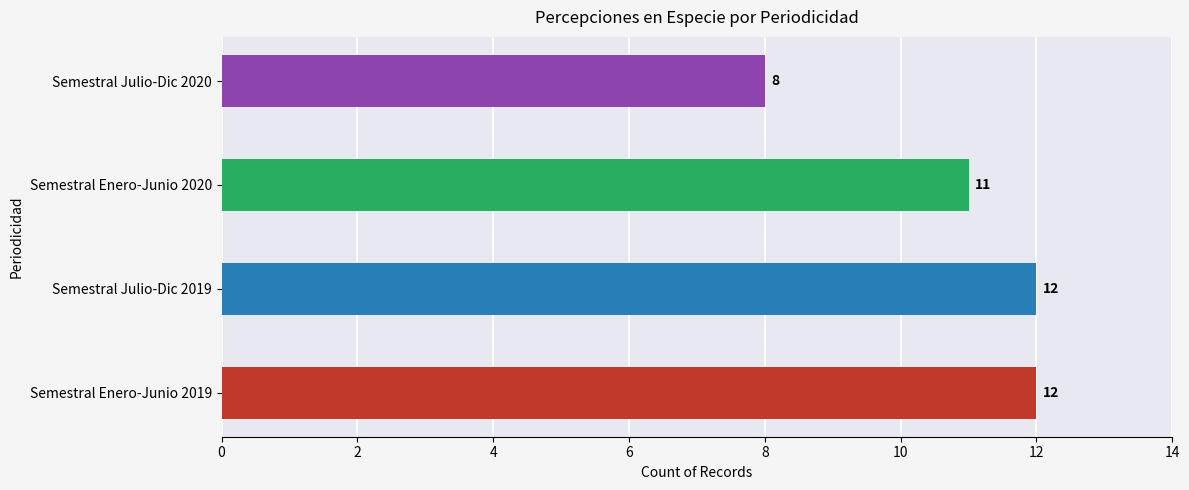

Reading bottom to top, extract all data points from this chart.

12	12	11	8